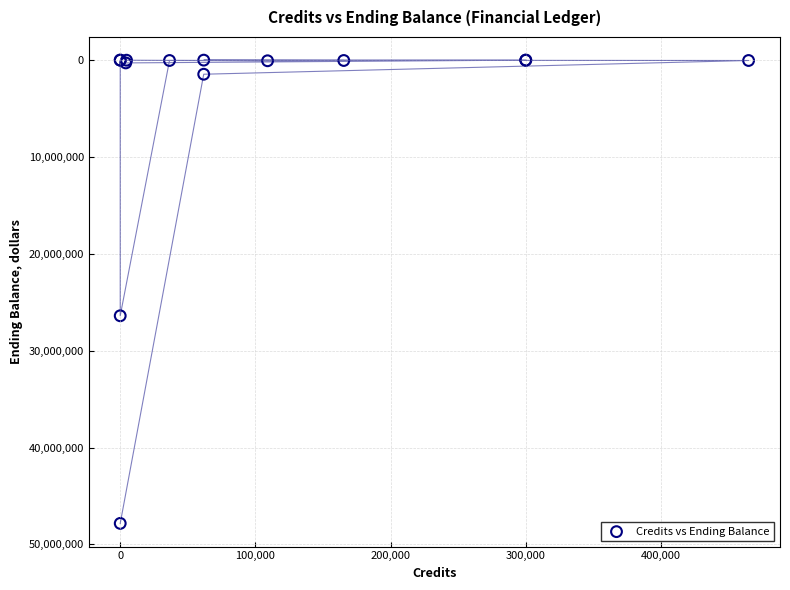

What Y value in the scatter plot is closest to 23911663?

26392151.3